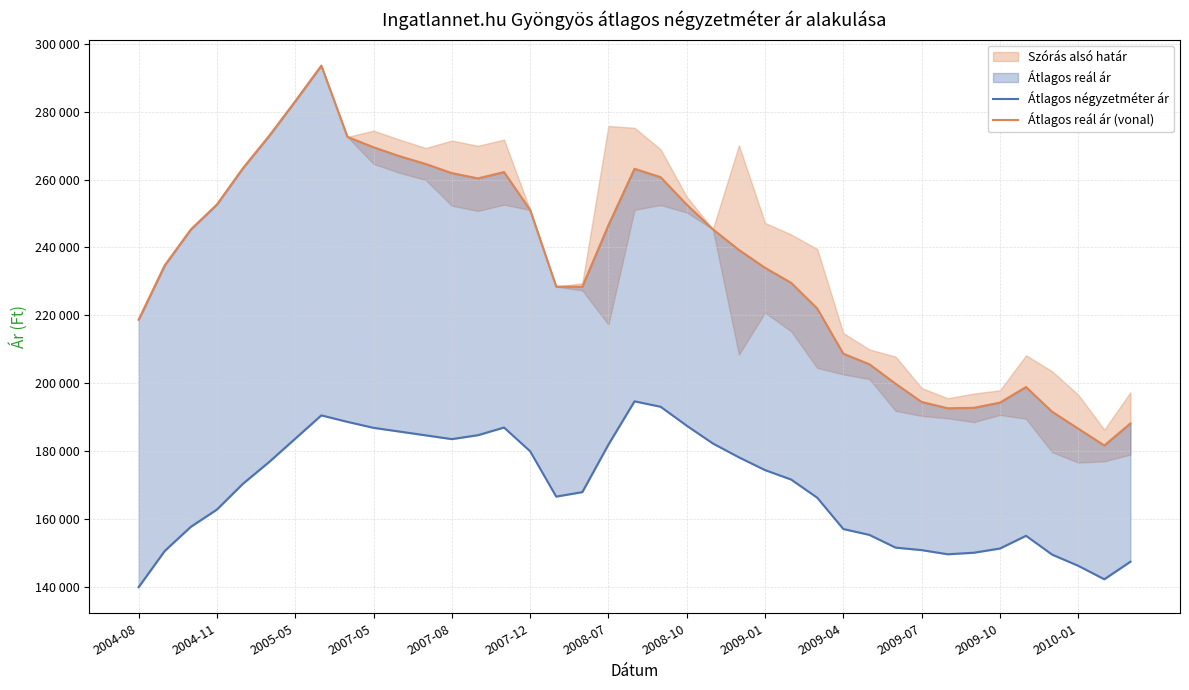

What is the value of the Átlagos négyzetméter ár point at the 38th from the left?

142339